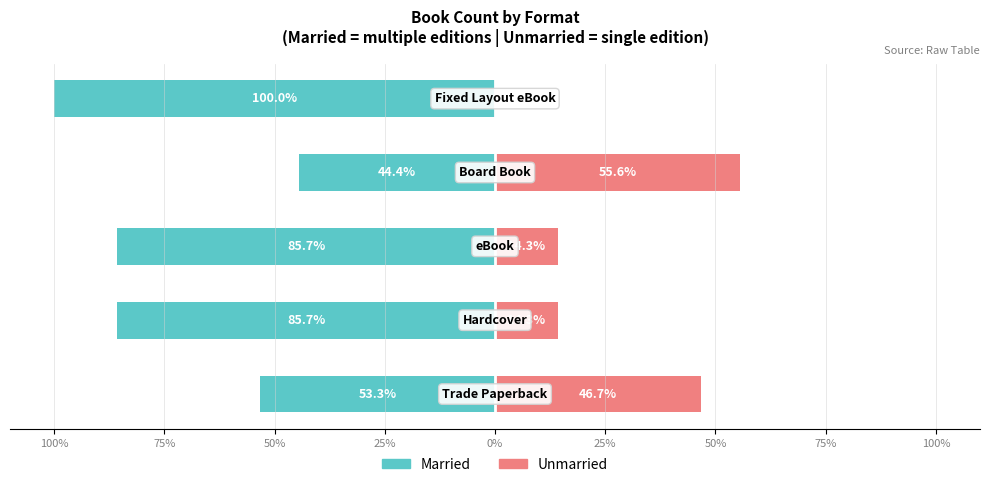

What is the difference between the highest and lowest values at 25%?

100.0